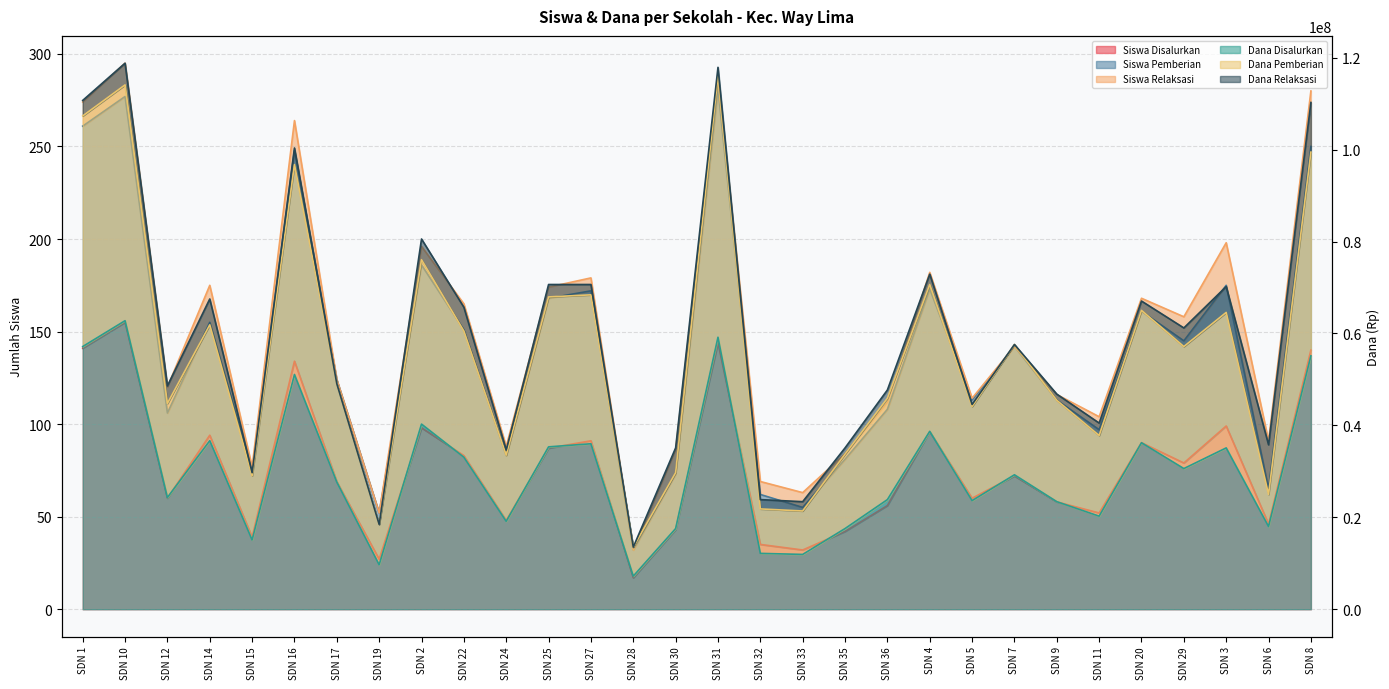

Which series has the largest total across all categories?

Dana Pemberian